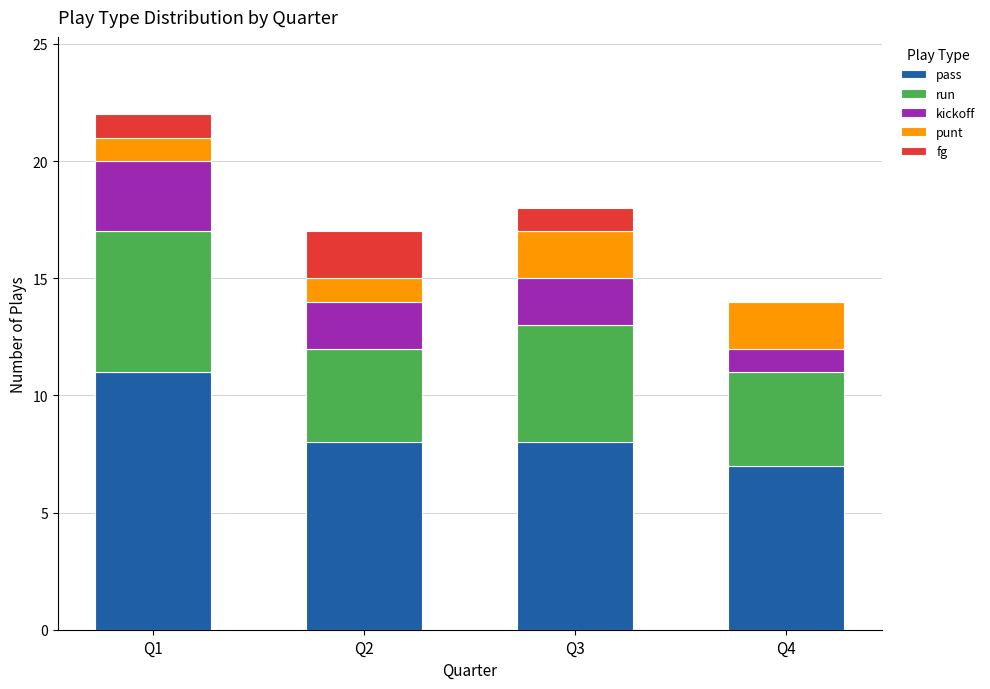

What are all the series names shown in the legend?

pass, run, kickoff, punt, fg